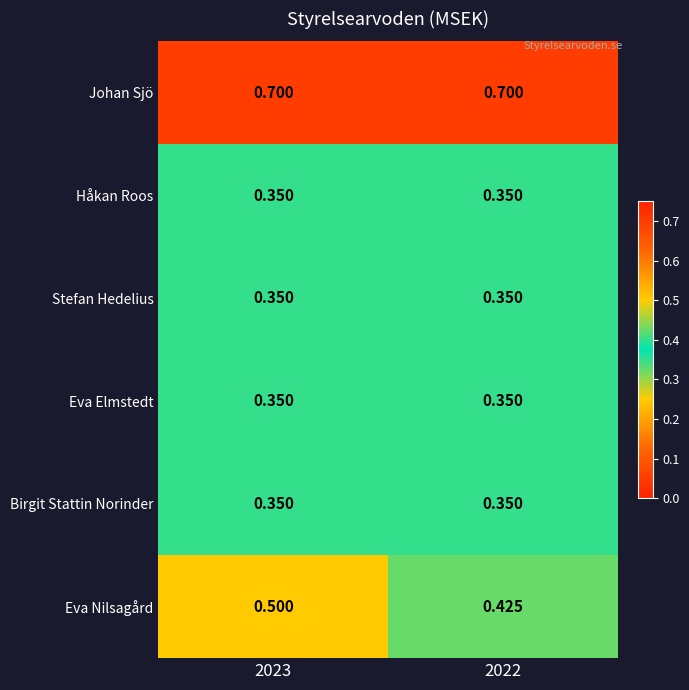

Which series has the largest total across all categories?

Johan Sjö